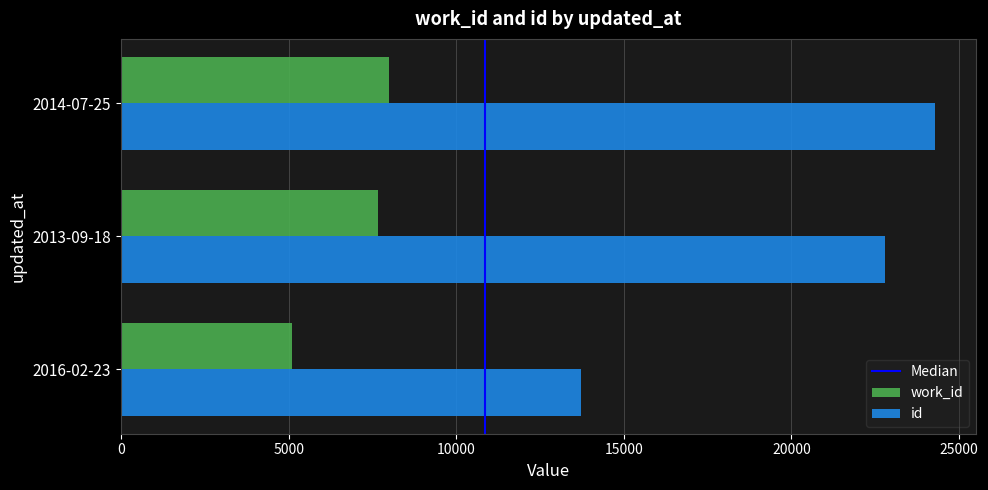

Which series has the largest range (max minus min)?

id